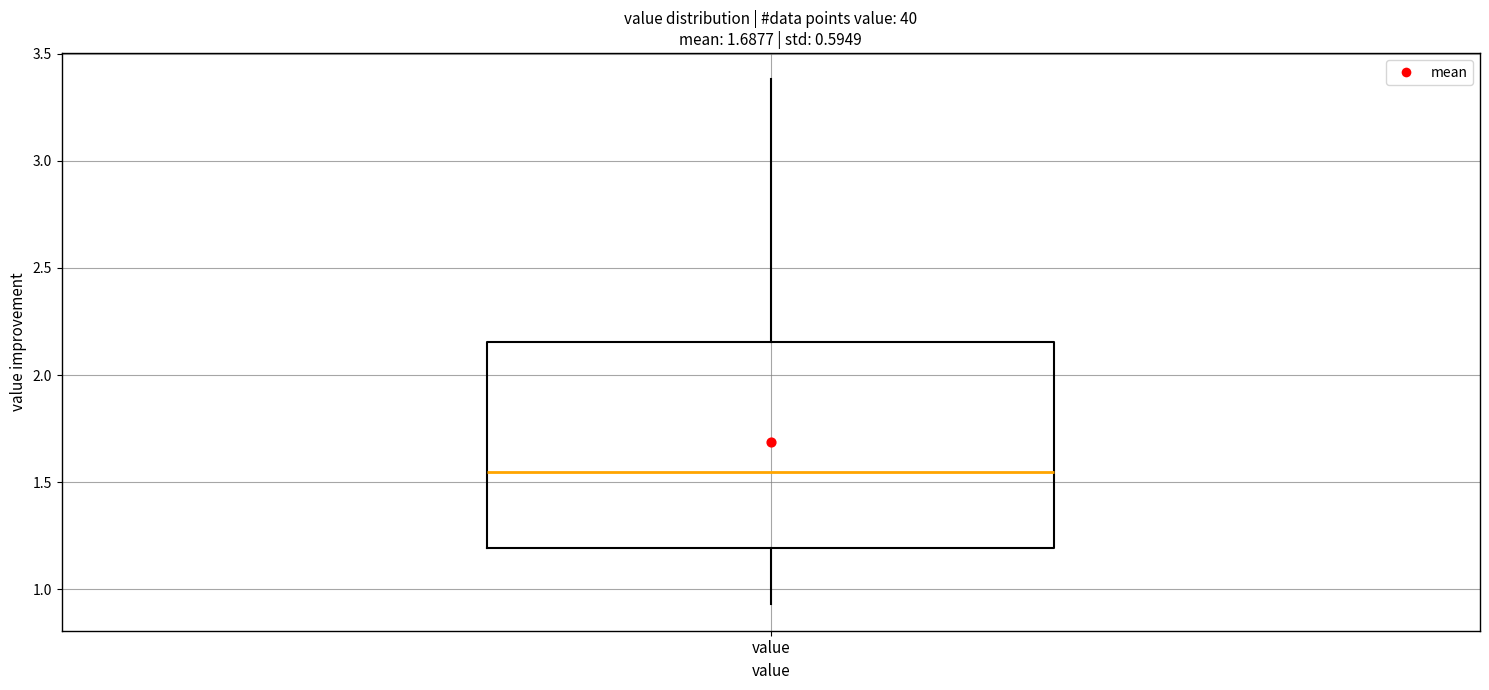

Where does the upper whisker of the box for value end on the y-axis? The values are not printed on the chart, so give them approximately, as read against the axis.

3.40